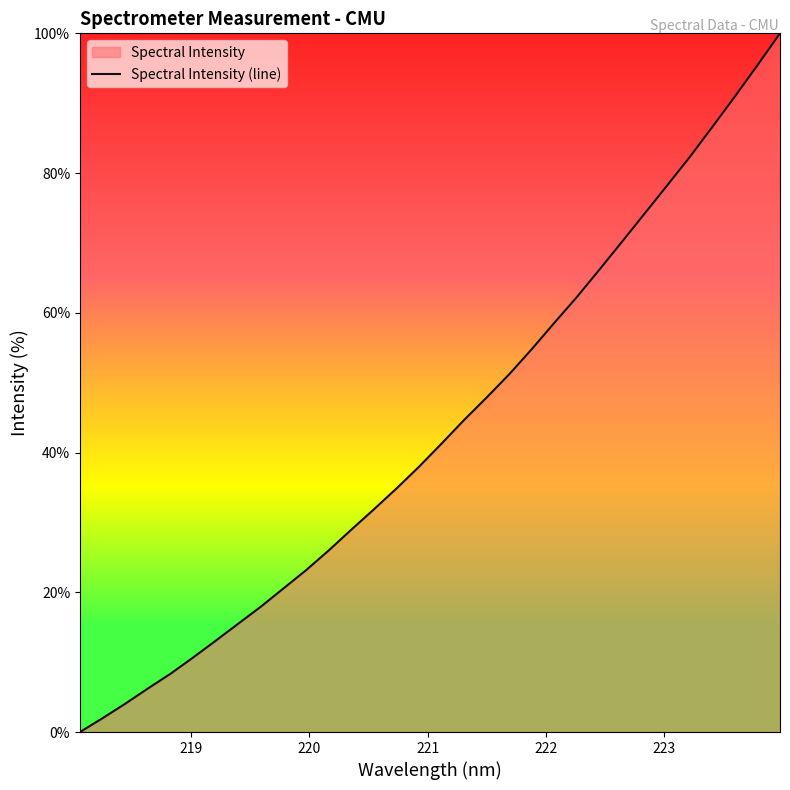

What is the maximum value shown in the chart?

100.0